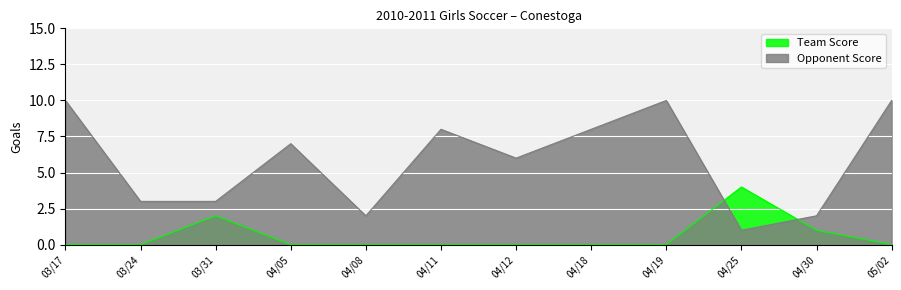

Where is the first local maximum for Opponent Score?

04/05